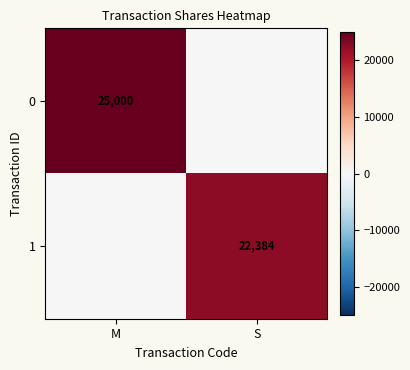

The 1 series shows 33352 at S. True or false?

False